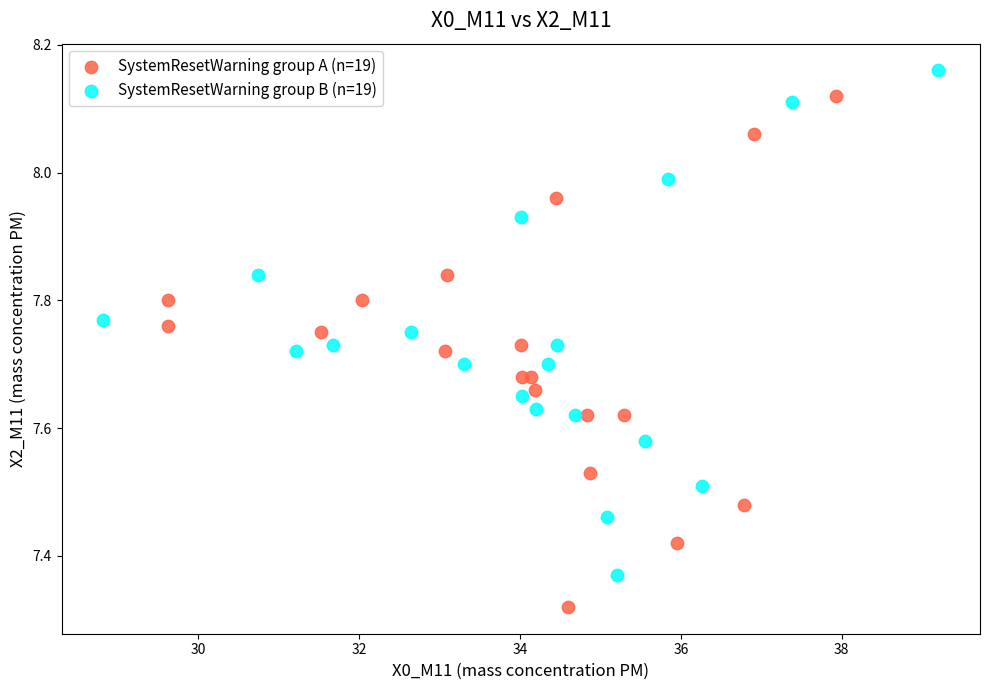

Which series contains the highest Y value?

SystemResetWarning group B (n=19)